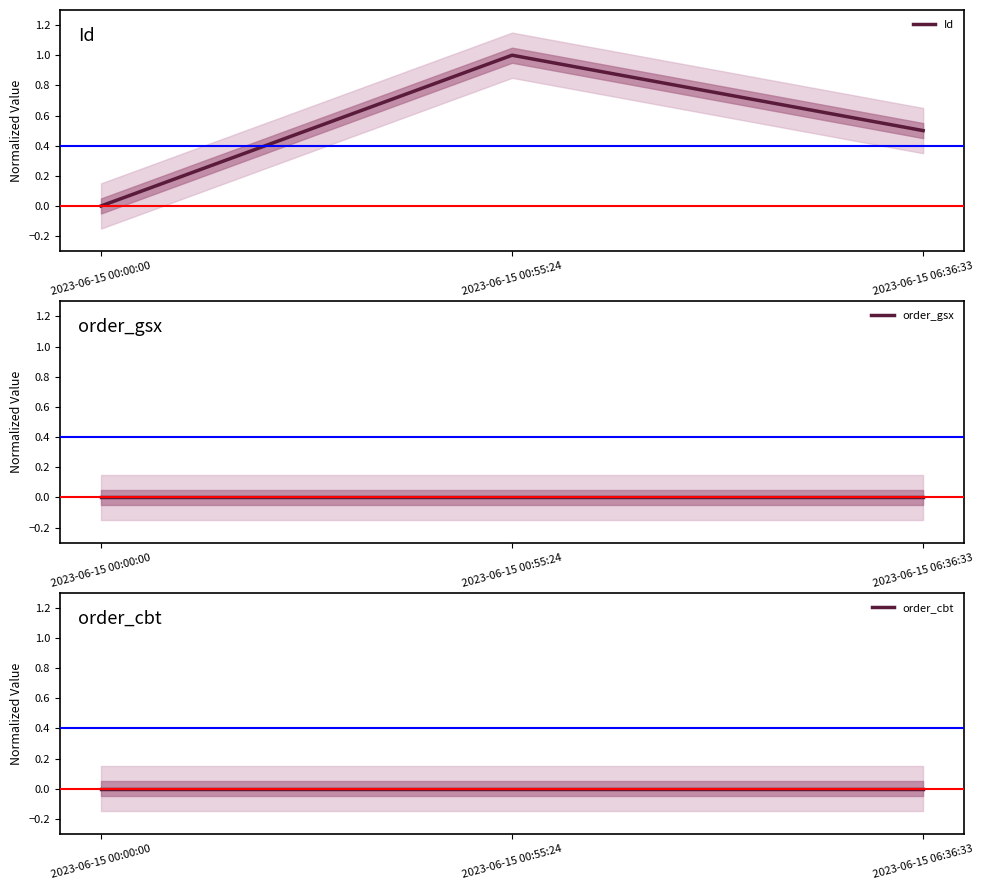

Count the number of data series in this chart.

3